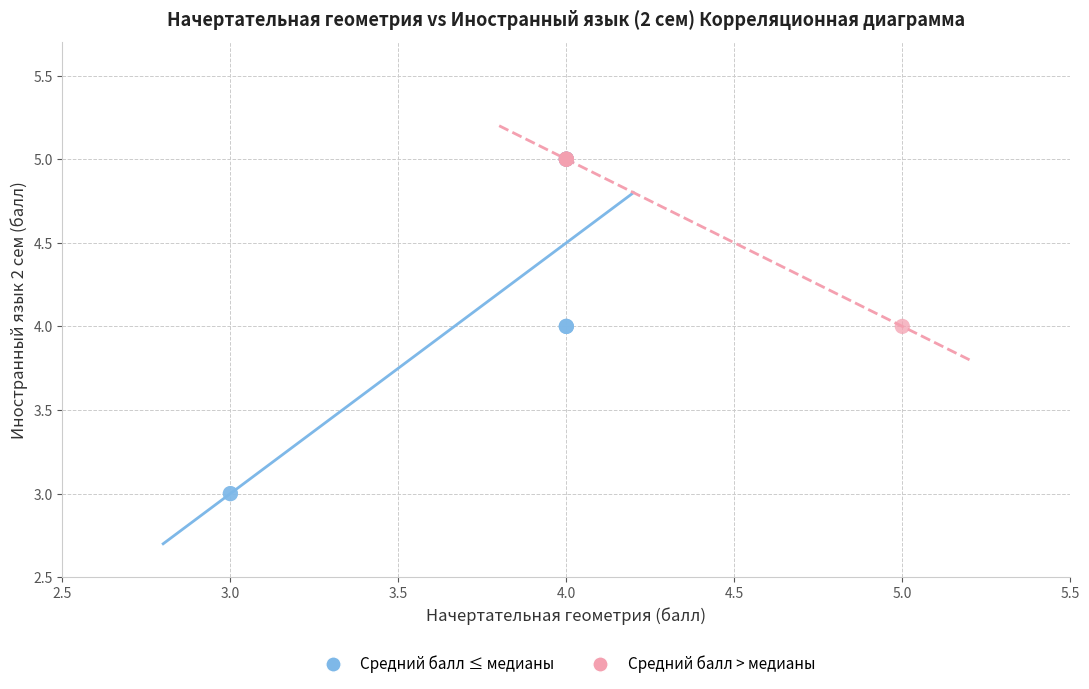

Which series contains the lowest Y value?

Средний балл ≤ медианы